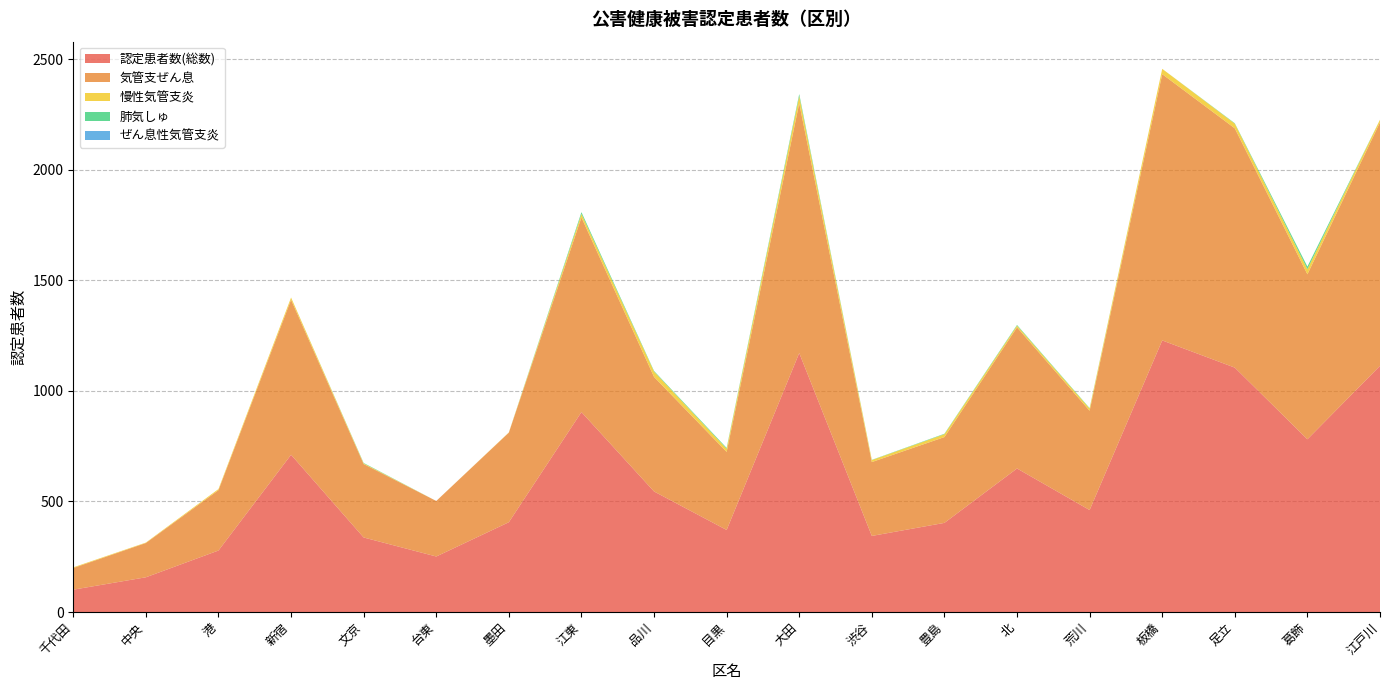

Reading left to right, transcribe all the data shown in this chart.

認定患者数(総数): 千代田=101	中央=157	港=278	新宿=711	文京=337	台東=251	墨田=406	江東=904	品川=545	目黒=371	大田=1171	渋谷=344	豊島=403	北=649	荒川=461	板橋=1228	足立=1105	葛飾=781	江戸川=1113
気管支ぜん息: 千代田=98	中央=155	港=273	新宿=701	文京=332	台東=251	墨田=405	江東=880	品川=518	目黒=353	大田=1129	渋谷=334	豊島=388	北=638	荒川=449	板橋=1204	足立=1082	葛飾=746	江戸川=1101
慢性気管支炎: 千代田=3	中央=2	港=5	新宿=10	文京=3	台東=0	墨田=1	江東=16	品川=24	目黒=14	大田=33	渋谷=9	豊島=13	北=8	荒川=10	板橋=24	足立=21	葛飾=23	江戸川=12
肺気しゅ: 千代田=0	中央=0	港=0	新宿=0	文京=2	台東=0	墨田=0	江東=8	品川=3	目黒=4	大田=9	渋谷=1	豊島=2	北=3	荒川=2	板橋=0	足立=2	葛飾=12	江戸川=0
ぜん息性気管支炎: 千代田=0	中央=0	港=0	新宿=0	文京=0	台東=0	墨田=0	江東=0	品川=0	目黒=0	大田=0	渋谷=0	豊島=0	北=0	荒川=0	板橋=0	足立=0	葛飾=0	江戸川=0